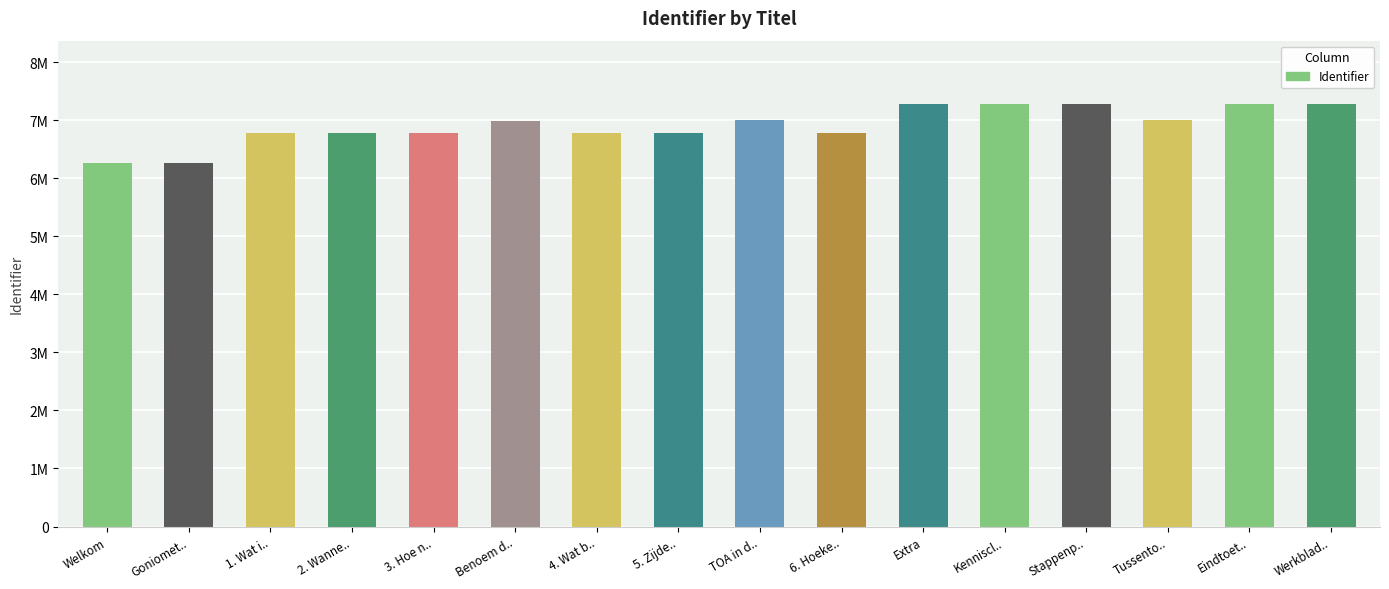

What is the average value?

6907640